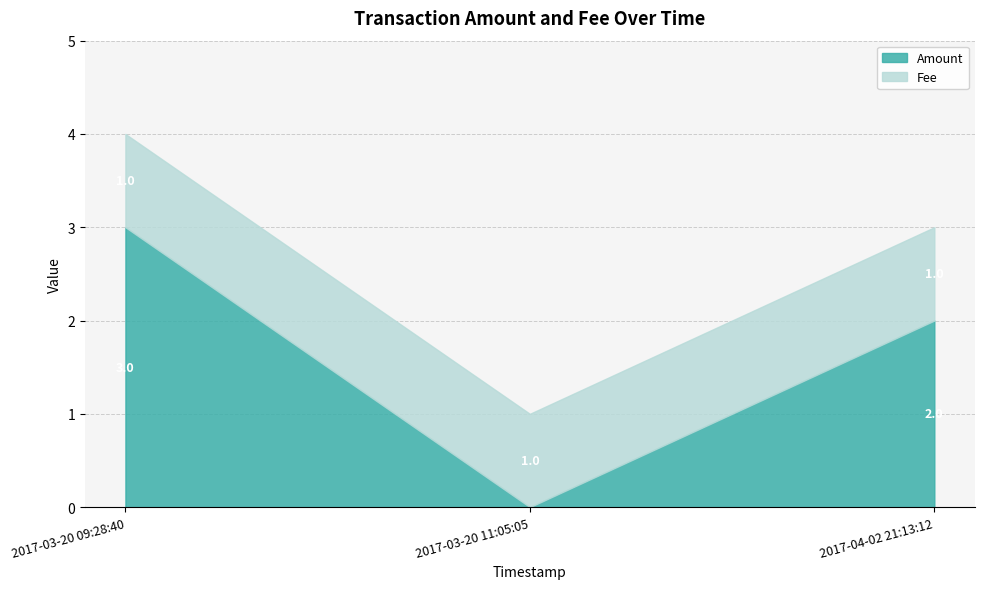

Reading left to right, list all the values displayed in this chart.

Amount: 2017-03-20 09:28:40=3.0	2017-03-20 11:05:05=0.0	2017-04-02 21:13:12=2.0
Fee: 2017-03-20 09:28:40=1.0	2017-03-20 11:05:05=1.0	2017-04-02 21:13:12=1.0